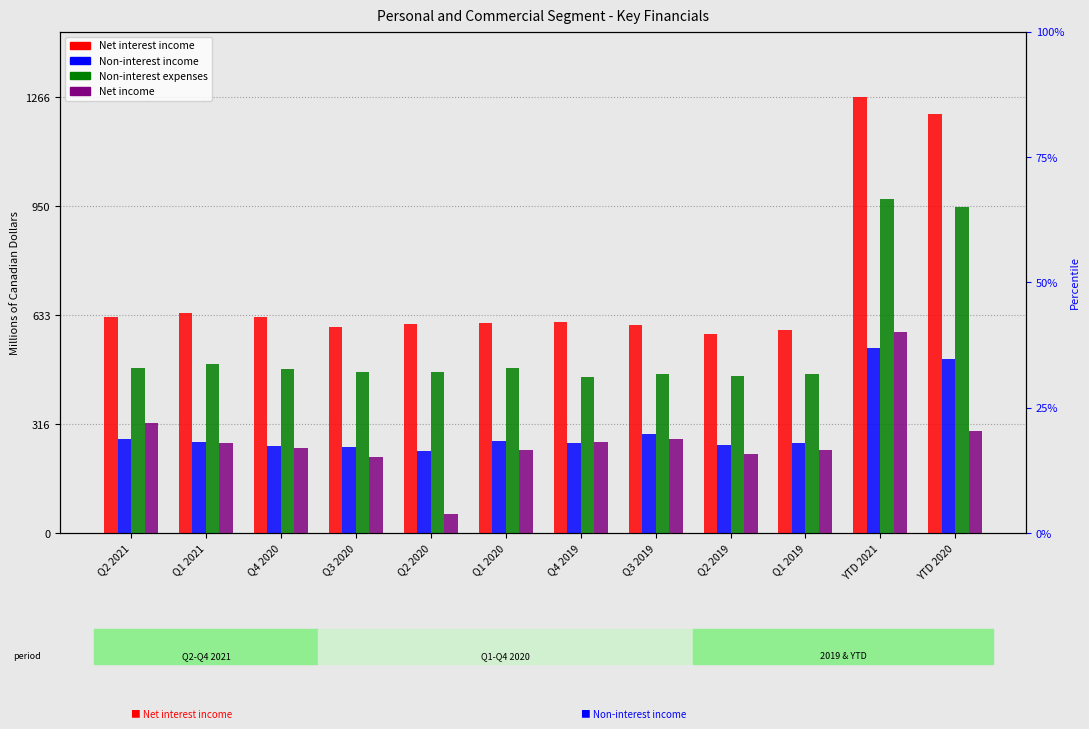

True or false: Non-interest expenses has a value of 297 at Q4 2020.

False